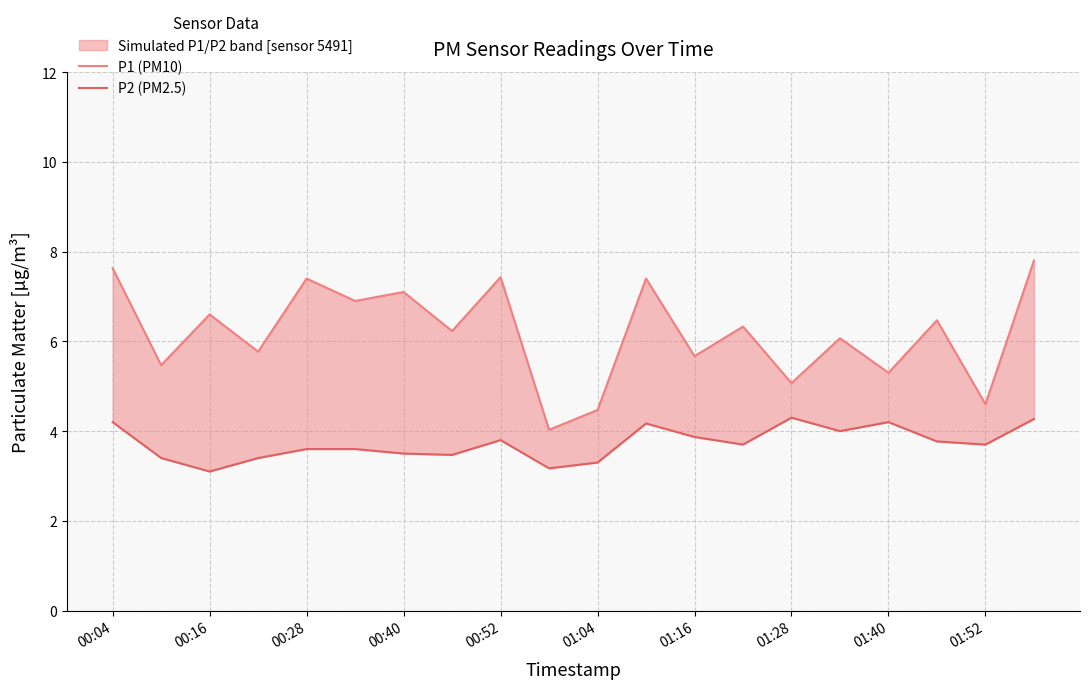

Which series has the largest range (max minus min)?

P1 (PM10)